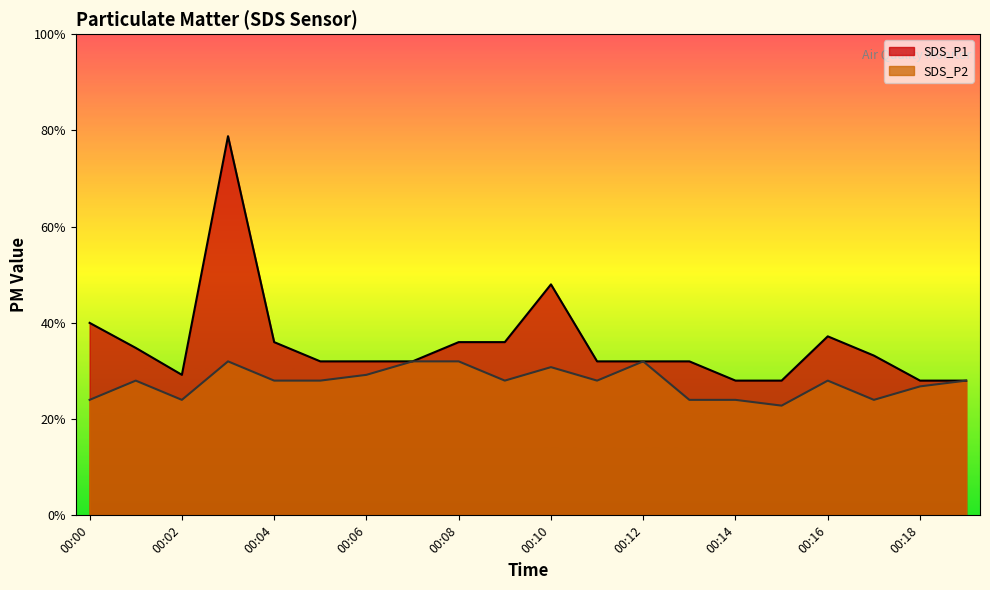

The value of SDS_P2 at 00:02 is 1.1. True or false?

False